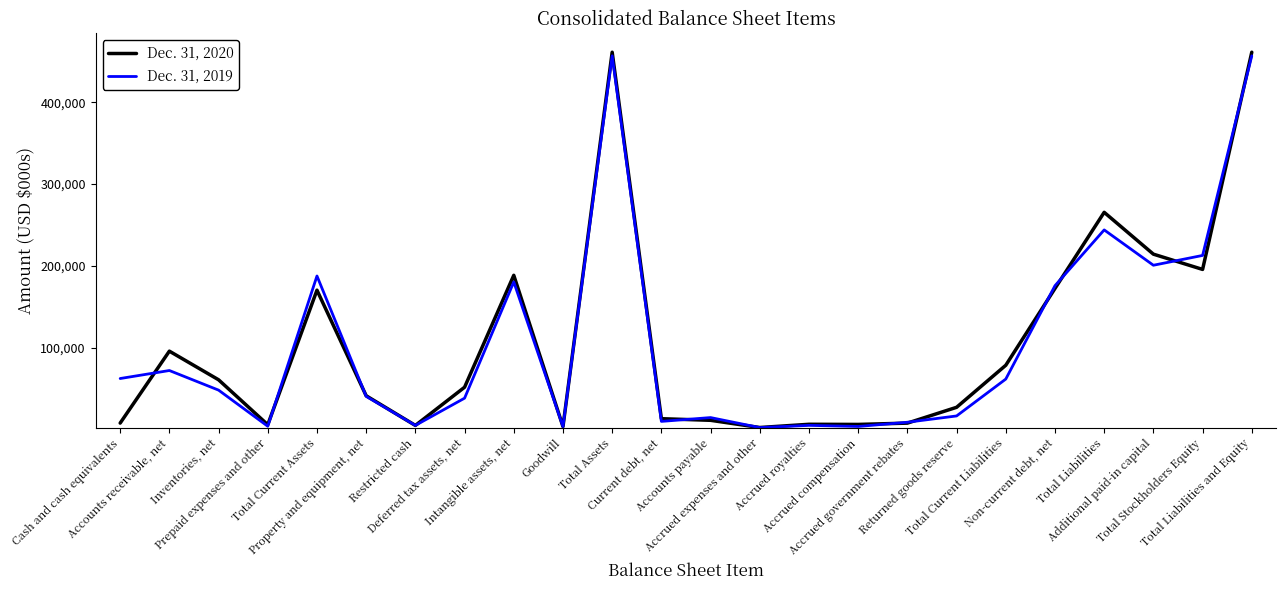

Where is the first local maximum for Dec. 31, 2020?

Accounts receivable, net